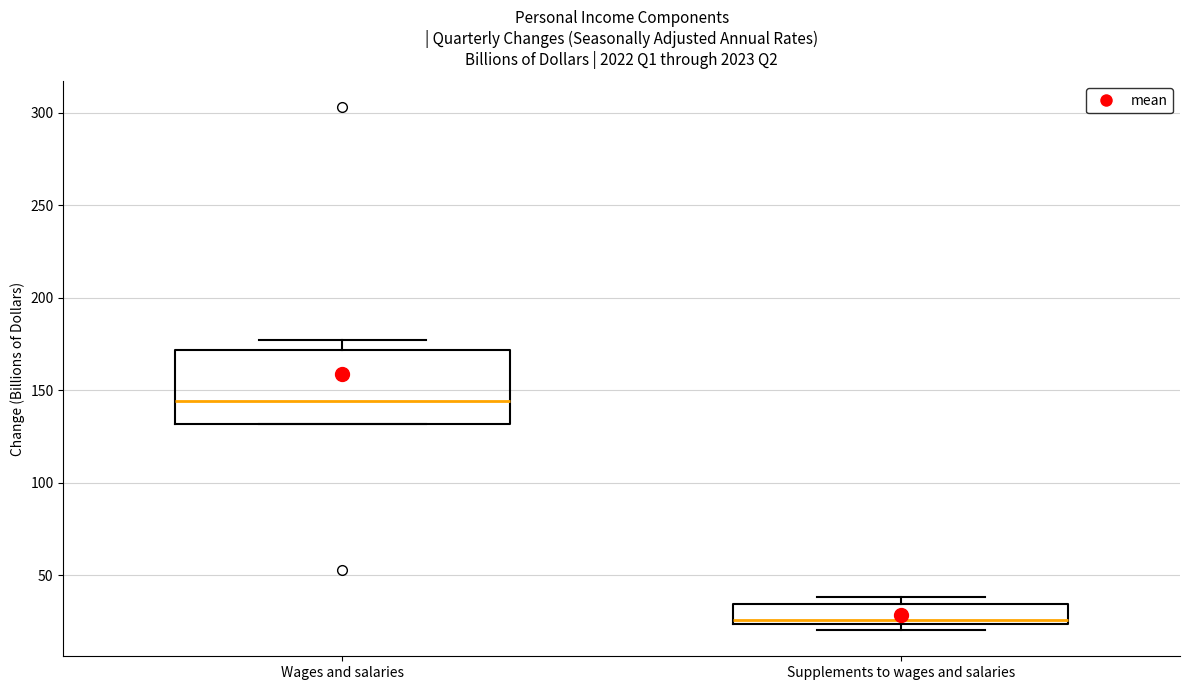

Reading left to right, read every box against the y-axis: the position of its median line, the range the box covers, and the ends of its whiskers. The values are not printed on the chart, so give them approximately, as read against the axis.

Wages and salaries: median 145, box 130 to 170, whiskers 130 to 175
Supplements to wages and salaries: median 25 (just above the box's lower edge), box 25 to 35, whiskers 20 to 40